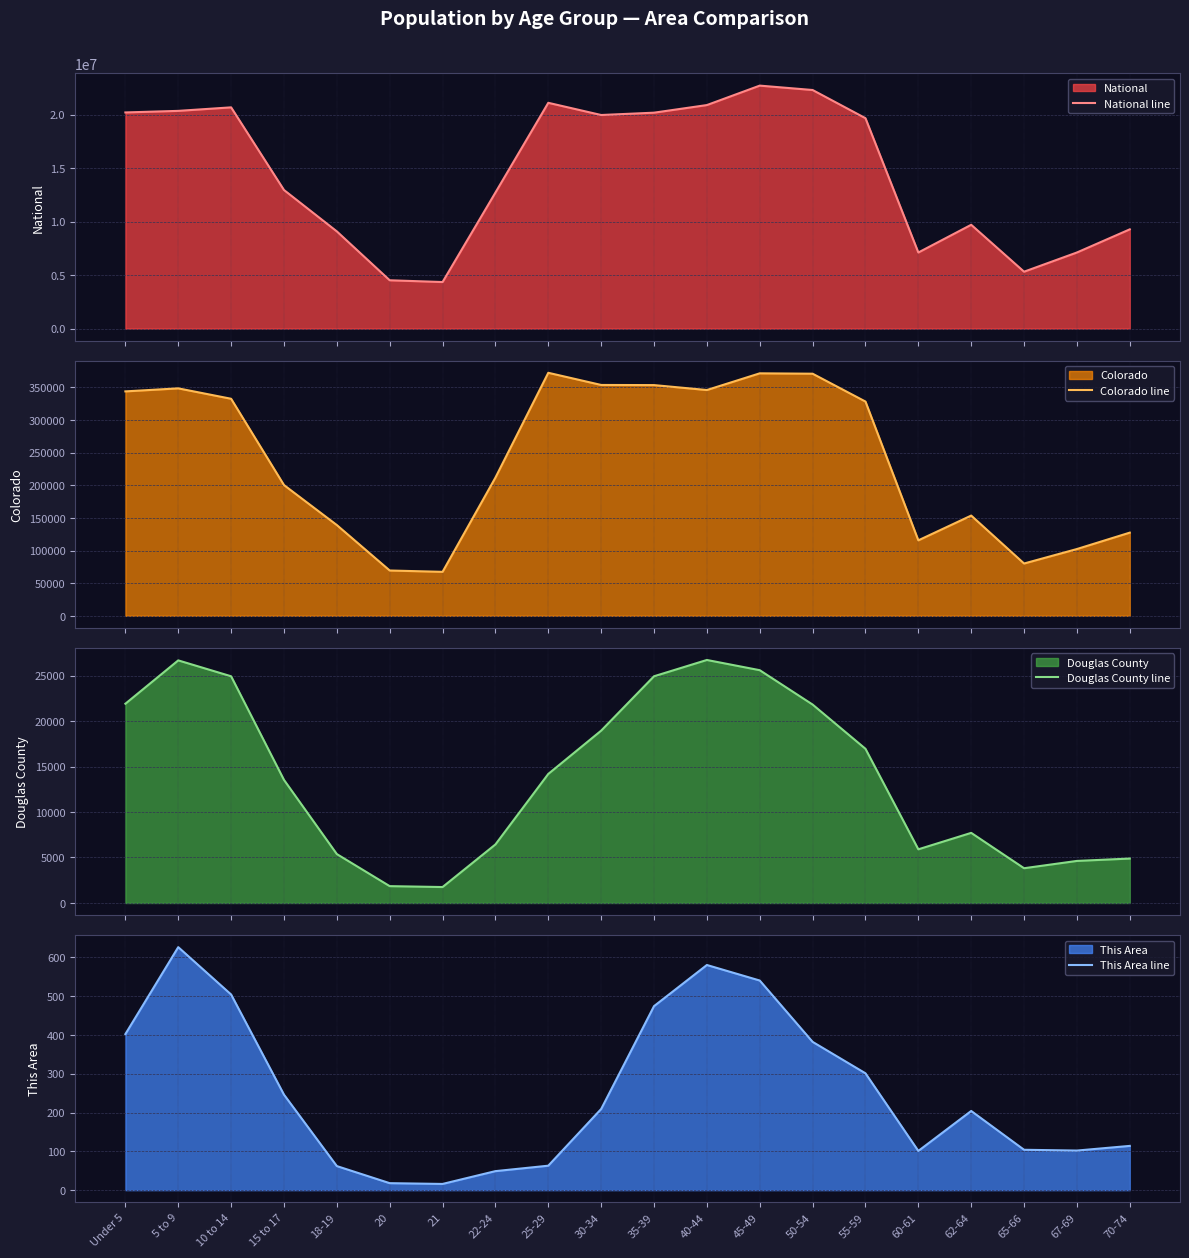

Which series changed the most between 50-54 and 70-74?

National line